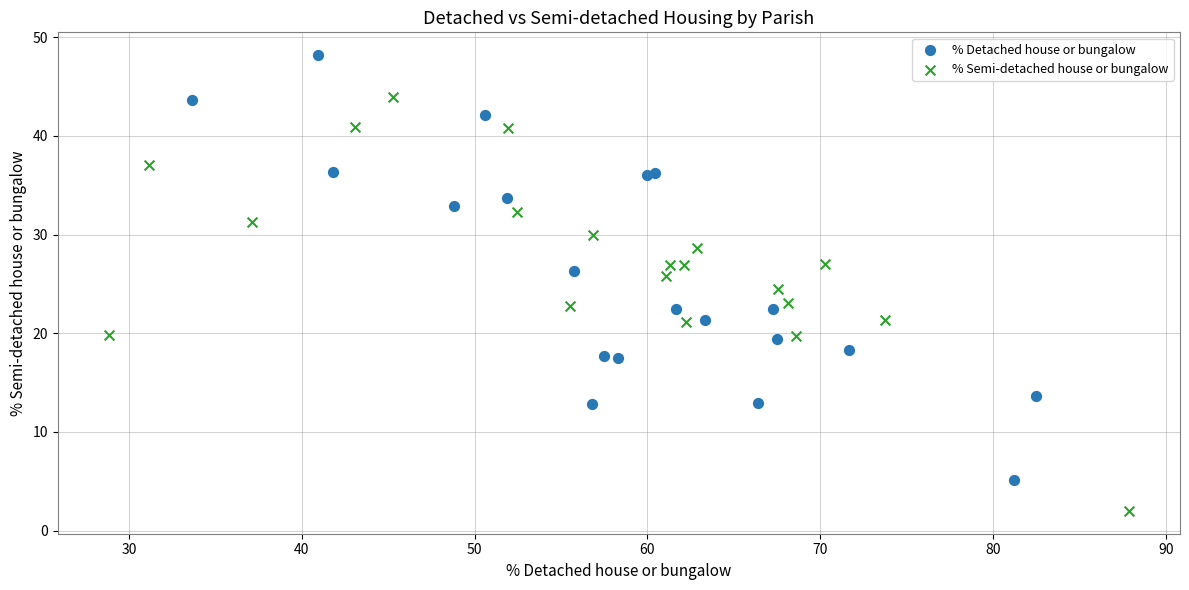

Which series contains the highest Y value?

% Detached house or bungalow